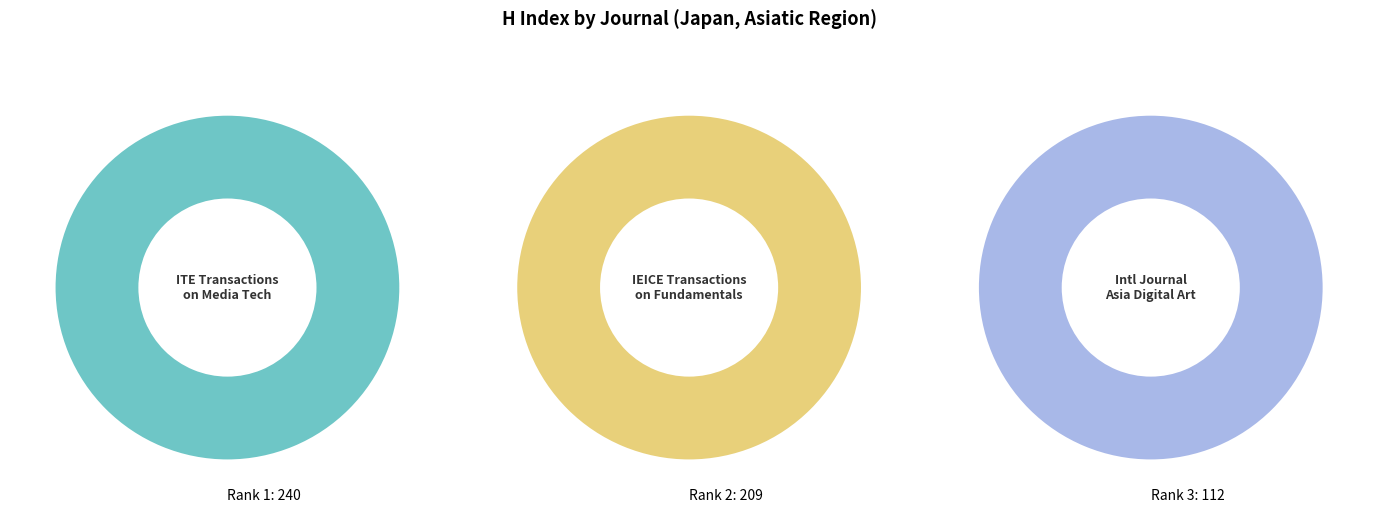

Which has a higher value, ITE Transactions on Media Technology or International Journal of Asia Digital Art?

ITE Transactions on Media Technology